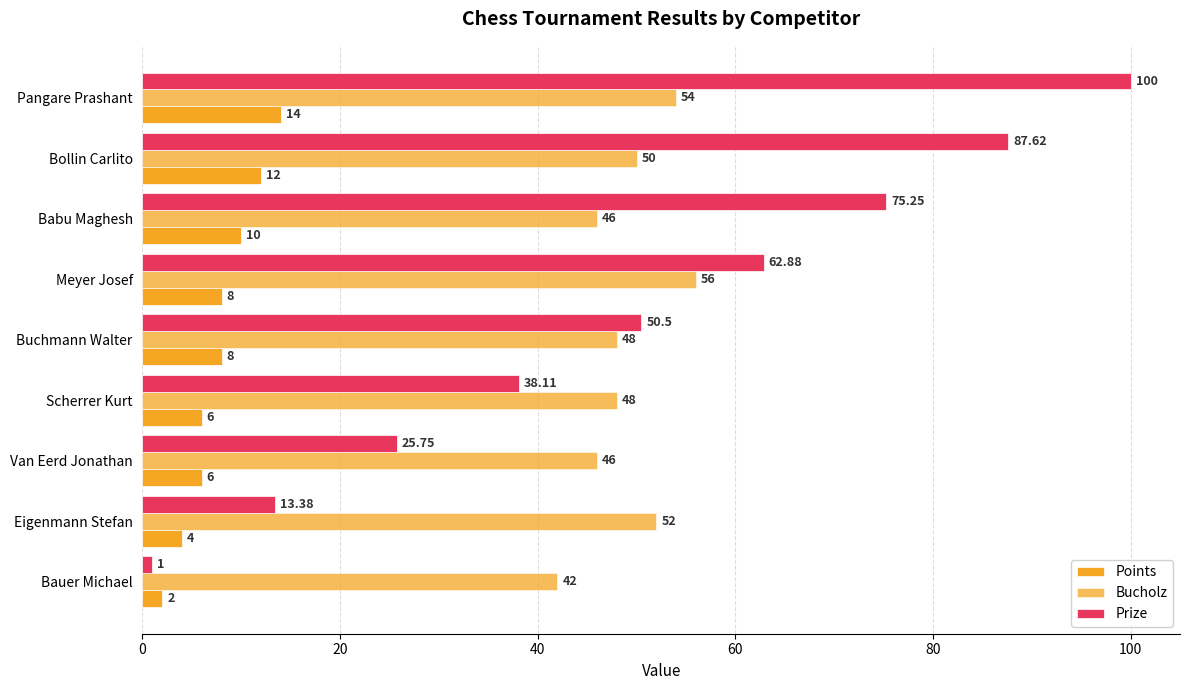

Count the number of data series in this chart.

3